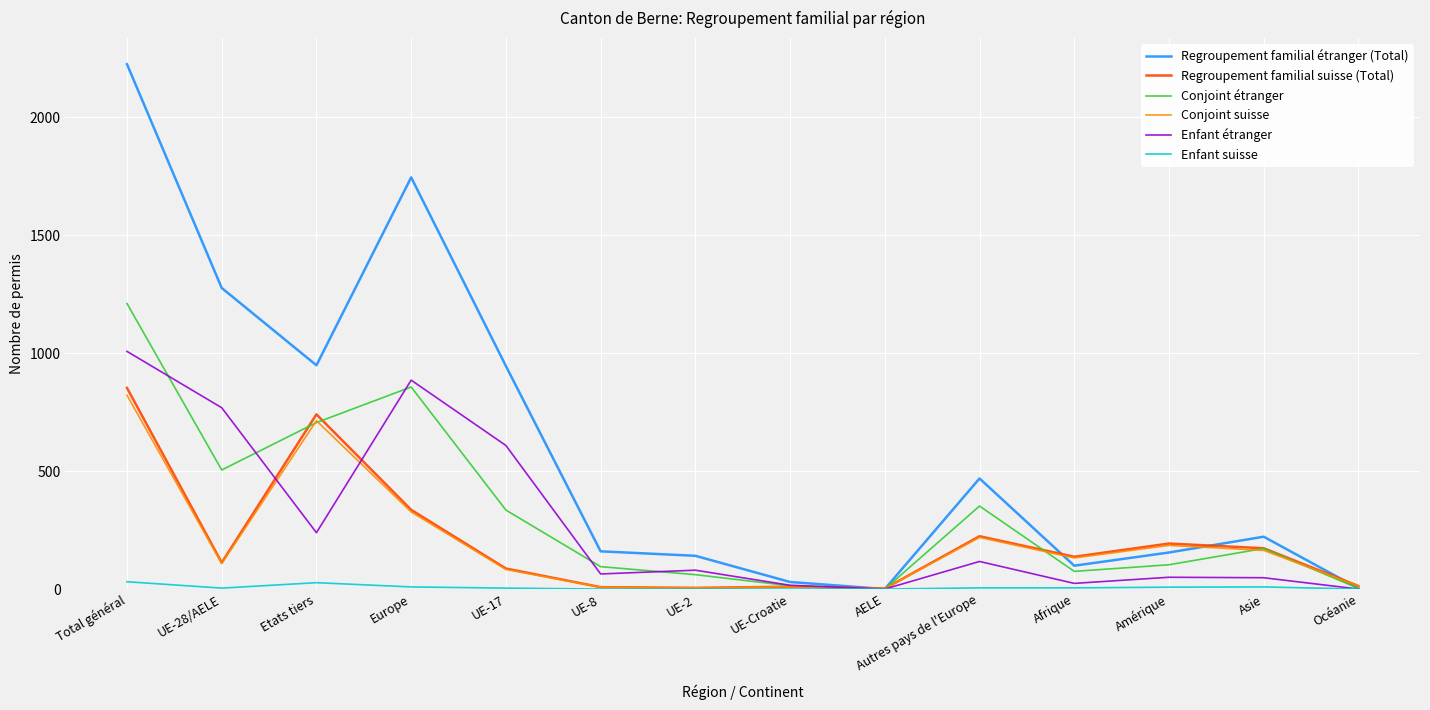

Where is the first local maximum for Enfant étranger?

Europe